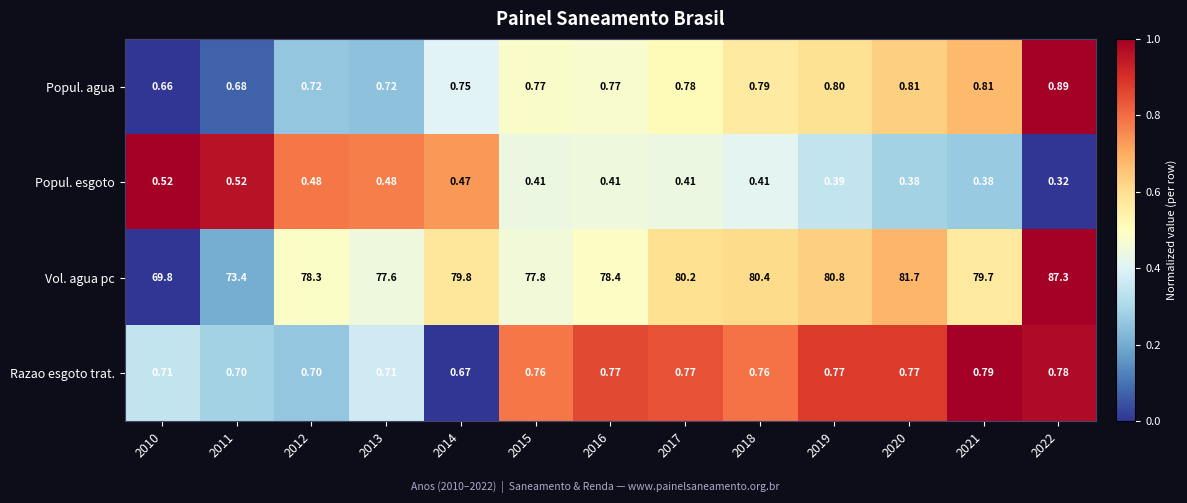

List the series in order of their peak value, highest first.

Vol. agua pc, Popul. agua, Razao esgoto trat., Popul. esgoto